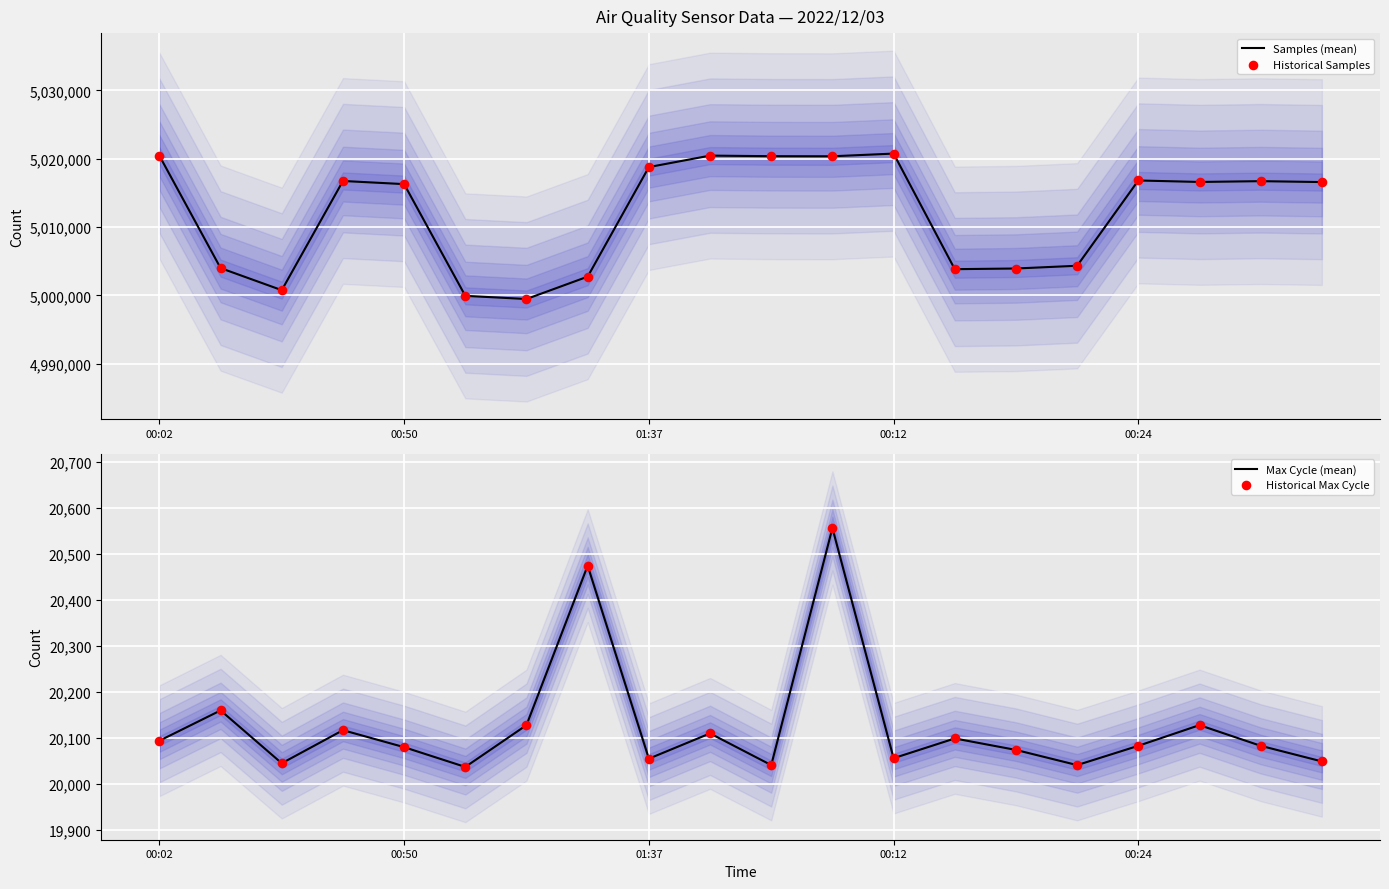

Which series has the largest total across all categories?

Samples (mean)